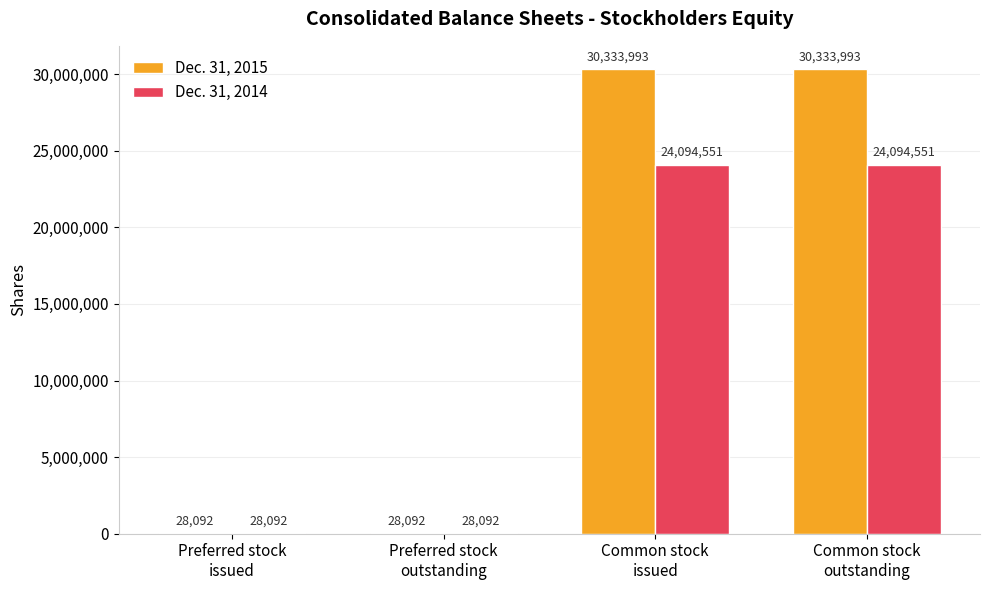

How many categories are shown in the chart?

4